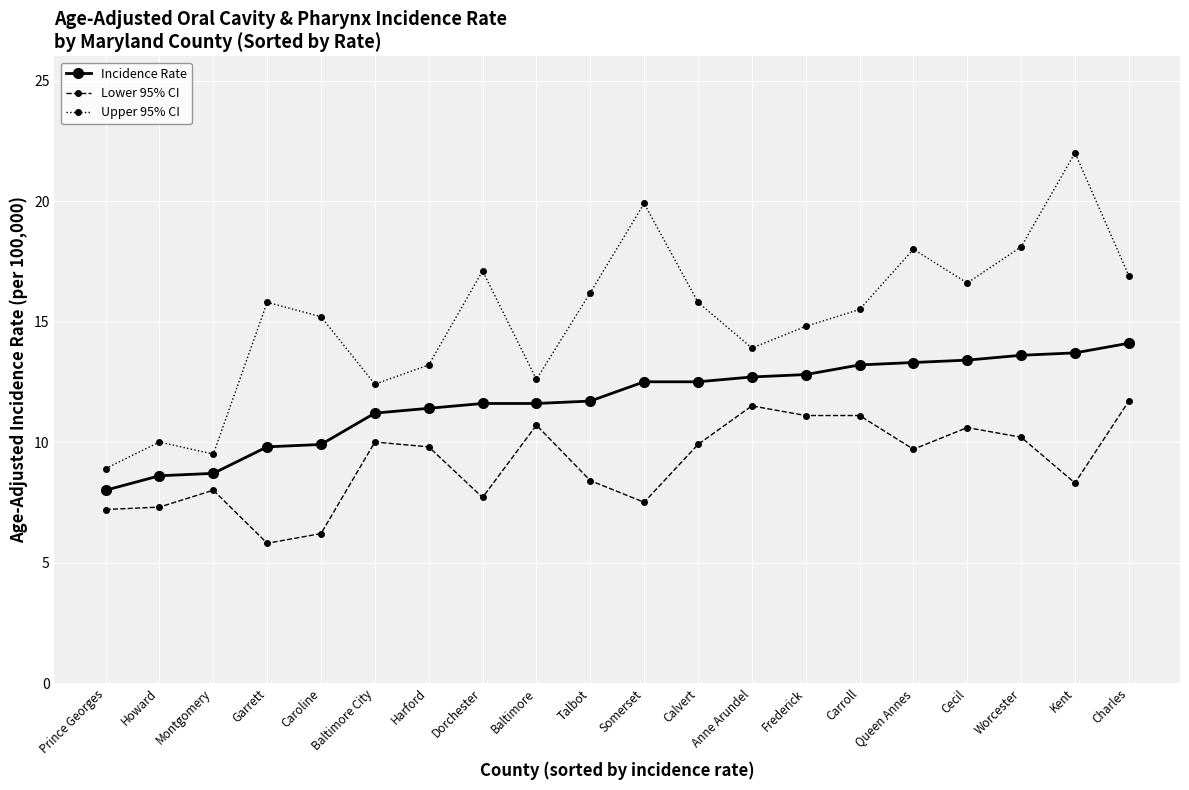

True or false: Lower 95% CI and Incidence Rate cross at least once.

False